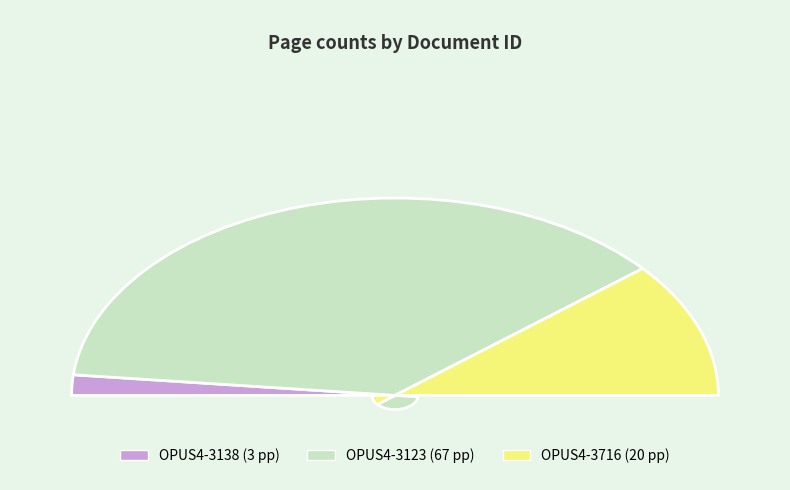

What is the smallest slice in the pie chart?

OPUS4-3138